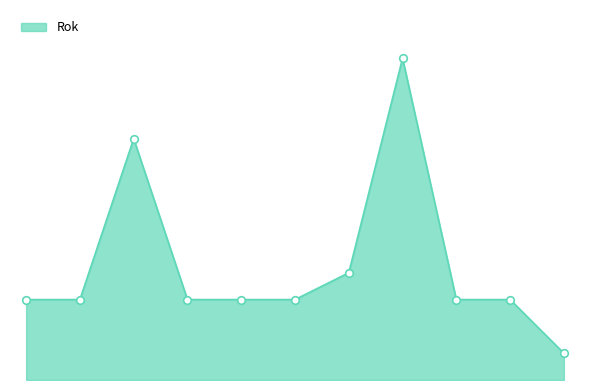

Does the chart have visible grid lines?

No